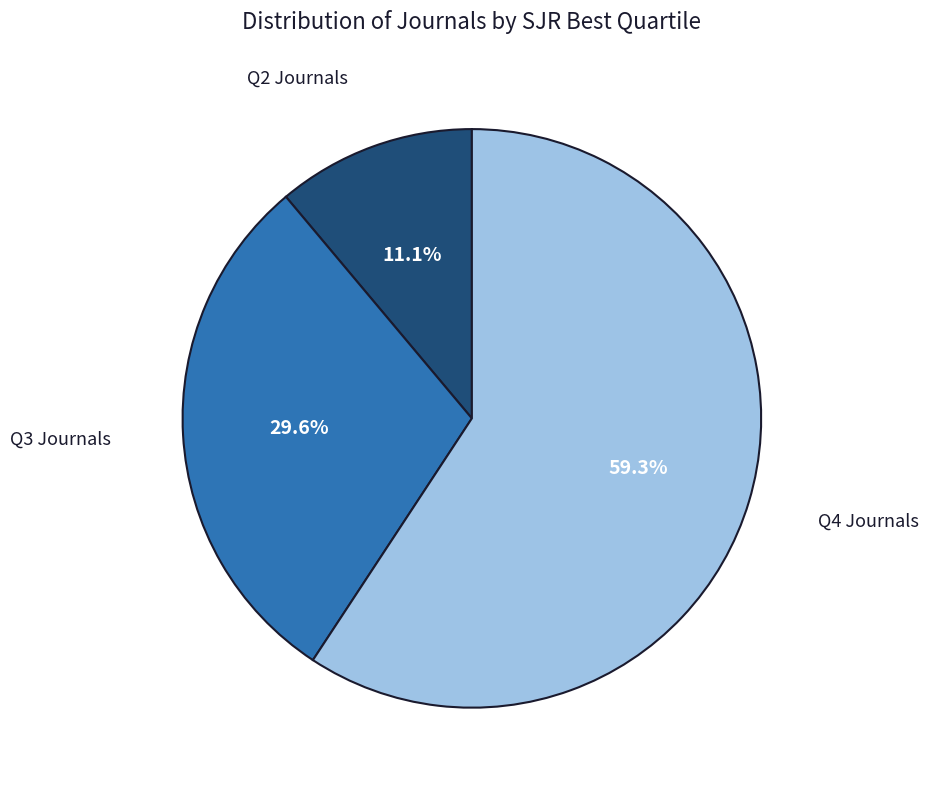

Is there any slice that represents more than half of the pie?

Yes